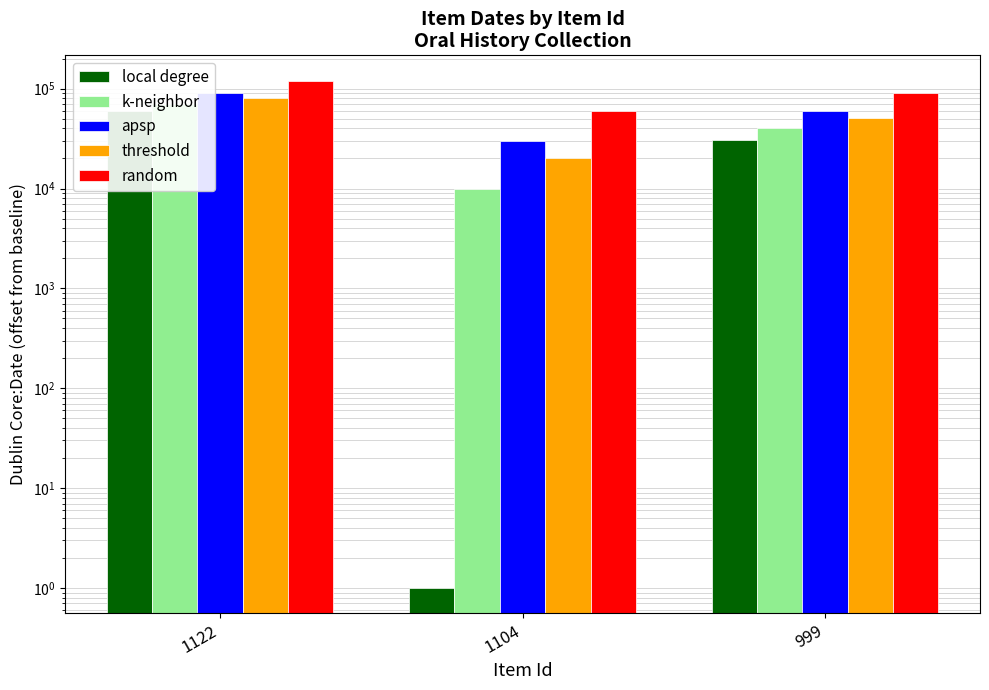

Reading left to right, what are all the values shown in this chart?

local degree: 60119	1	30307
k-neighbor: 70119	10001	40307
apsp: 90119	30001	60307
threshold: 80119	20001	50307
random: 120119	60001	90307